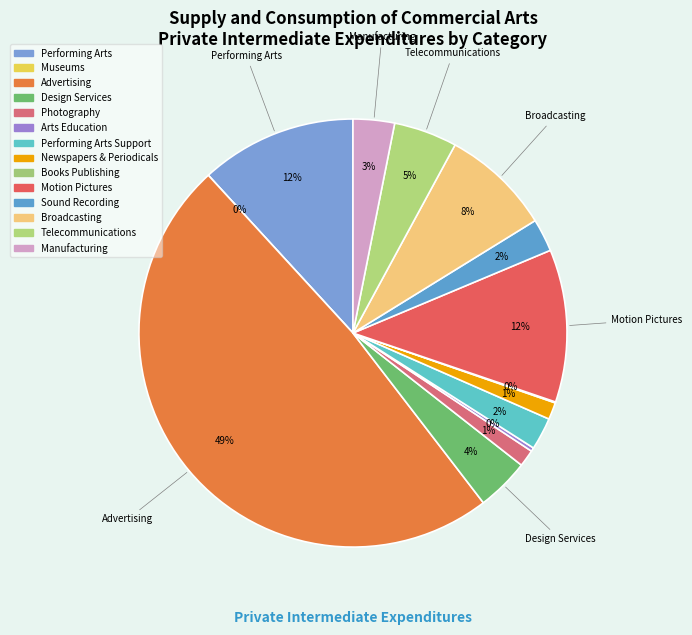

To the nearest percent, what is the difference between the Advertising and Arts Education slice percentages?

48%